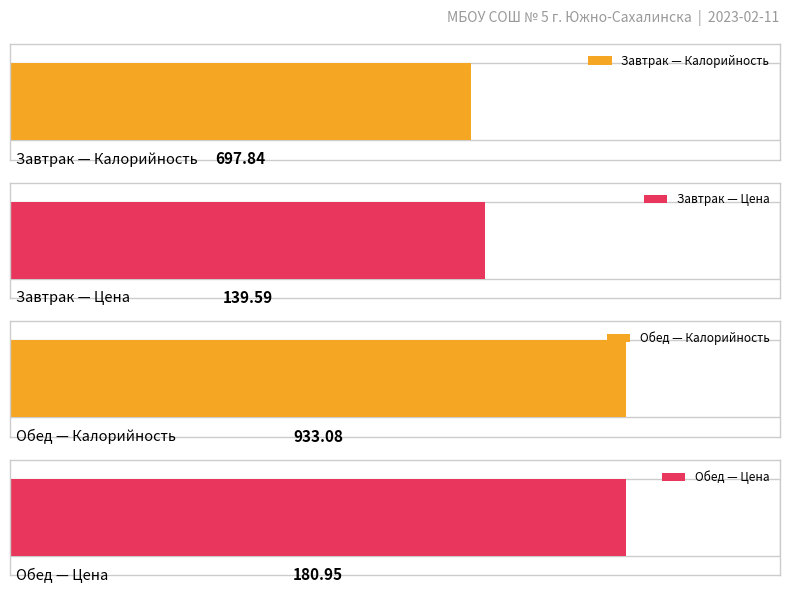

At which label is Цена closest to 160?

Завтрак